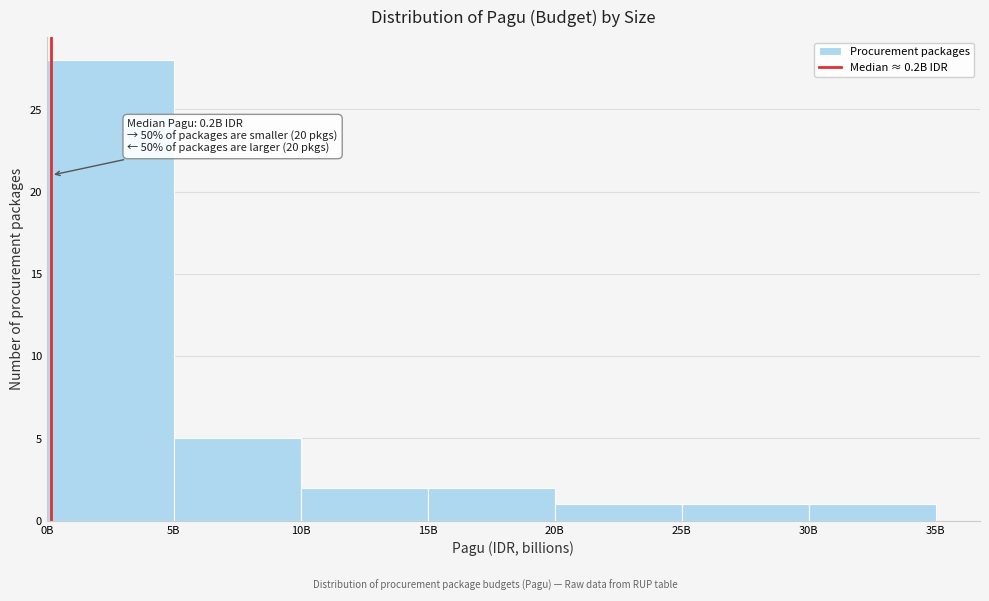

Reading left to right, list all the values displayed in this chart.

0B=28	5B=5	10B=2	15B=2	20B=1	25B=1	30B=1